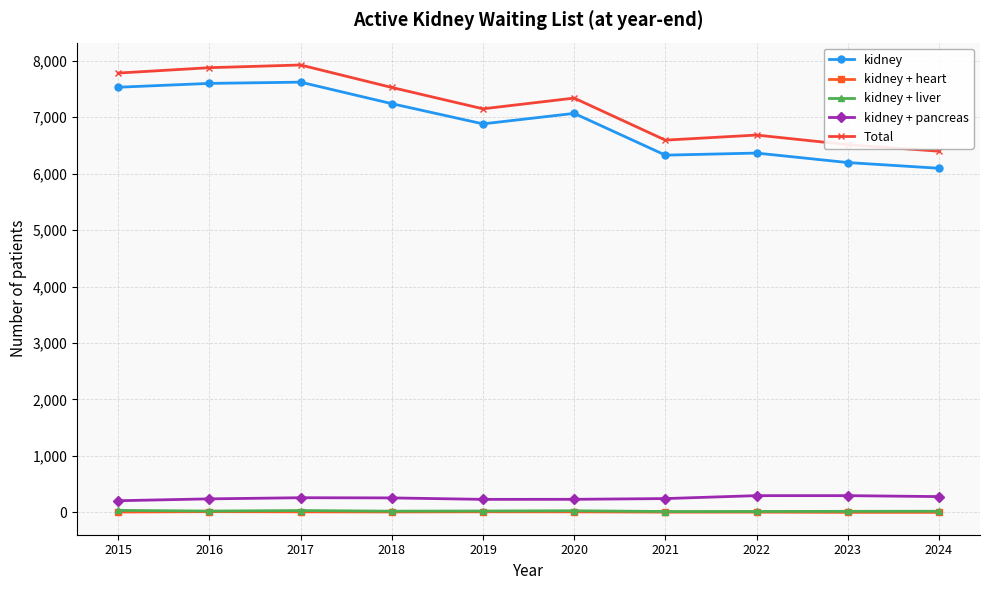

What is the maximum value shown in the chart?

7924